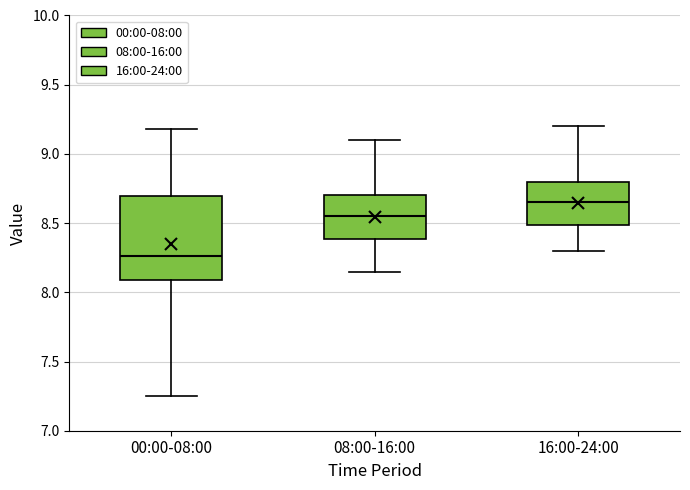

Where does the median line of the box for 08:00-16:00 sit on the y-axis? The values are not printed on the chart, so give them approximately, as read against the axis.

8.55